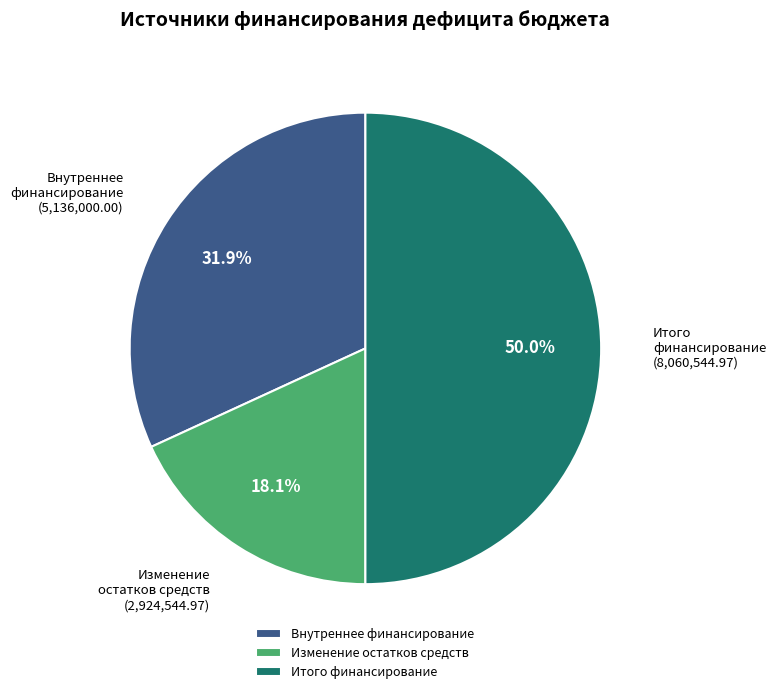

Which slice is the largest?

Итого финансирование